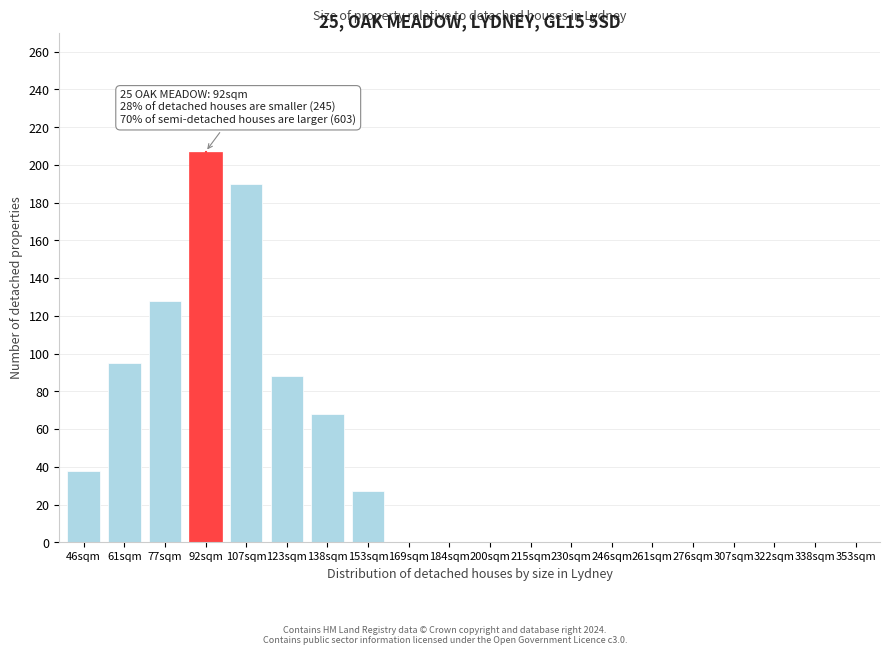

Reading left to right, list all the values displayed in this chart.

46sqm=38	61sqm=95	77sqm=128	92sqm=207	107sqm=190	123sqm=88	138sqm=68	153sqm=27	169sqm=0	184sqm=0	200sqm=0	215sqm=0	230sqm=0	246sqm=0	261sqm=0	276sqm=0	307sqm=0	322sqm=0	338sqm=0	353sqm=0